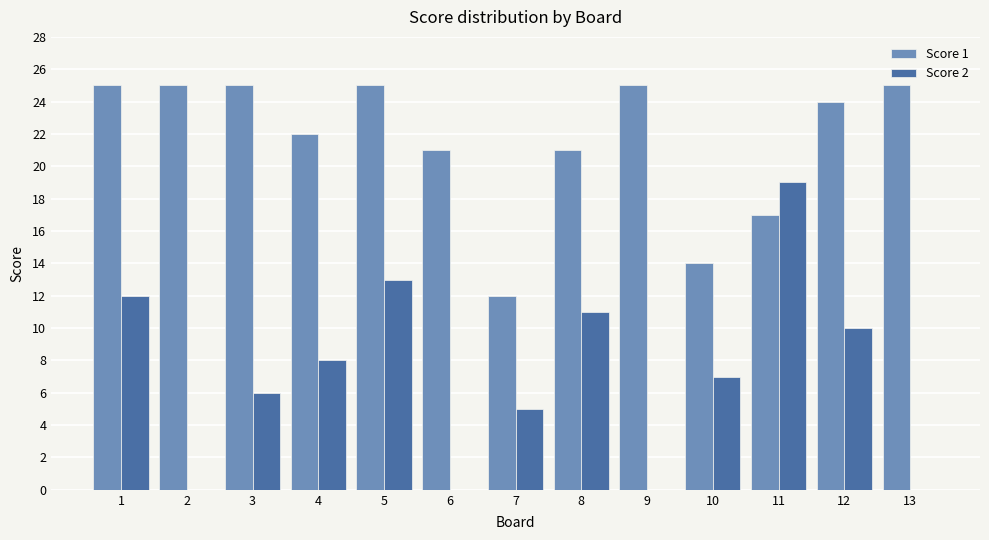

What value does the Score 2 series have at 5, to the nearest 5?

15